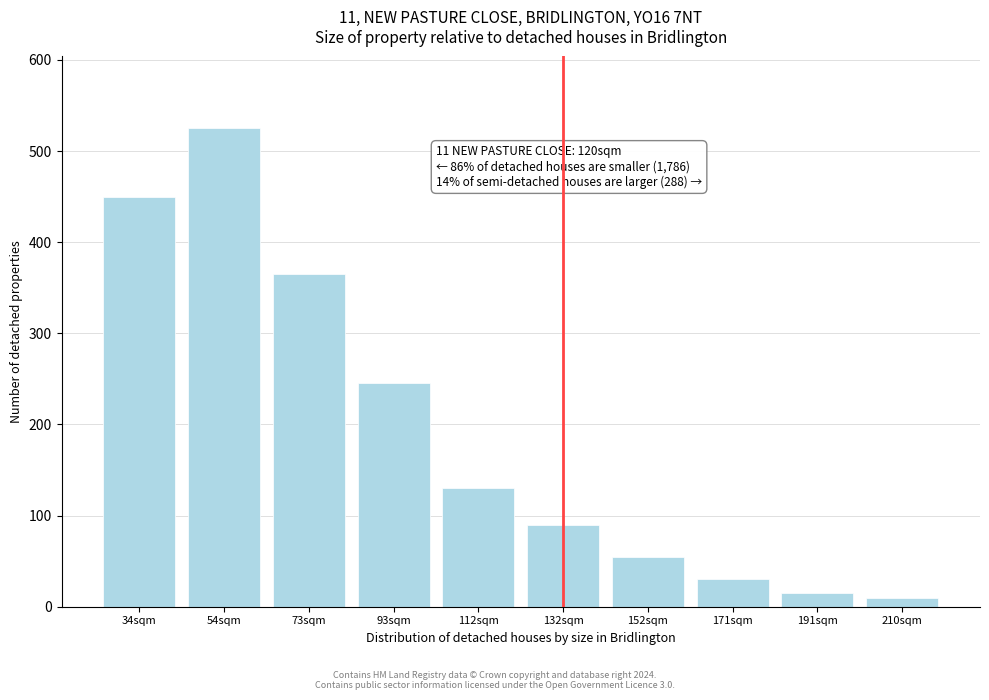

Reading right to left, what are all the values shown in this chart?

210sqm=10	191sqm=15	171sqm=30	152sqm=55	132sqm=90	112sqm=130	93sqm=245	73sqm=365	54sqm=525	34sqm=450